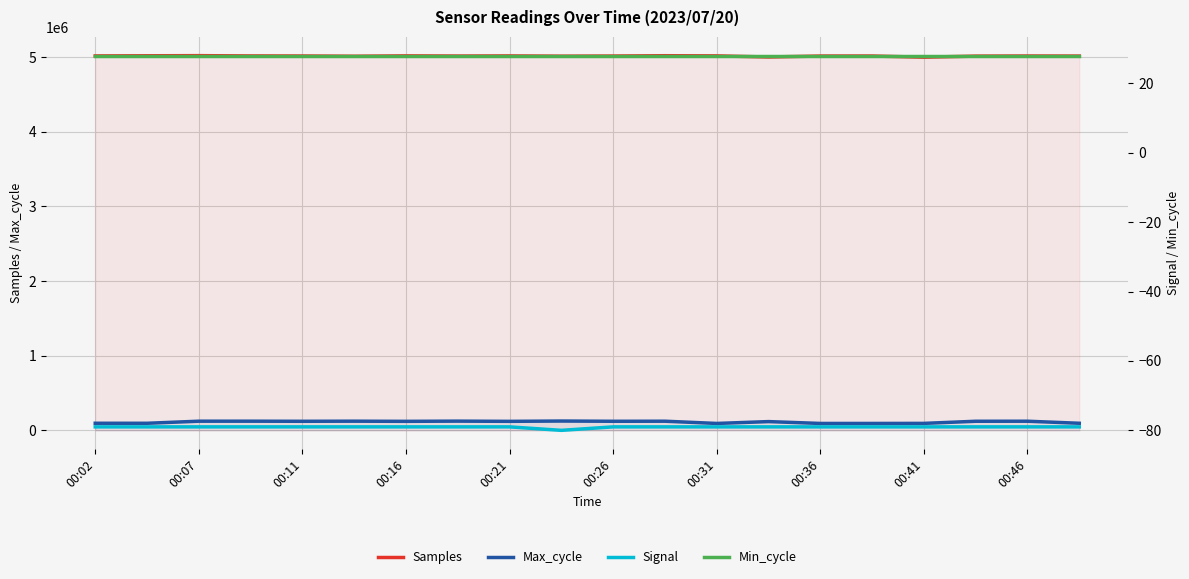

True or false: Samples and Max_cycle intersect in this chart.

False